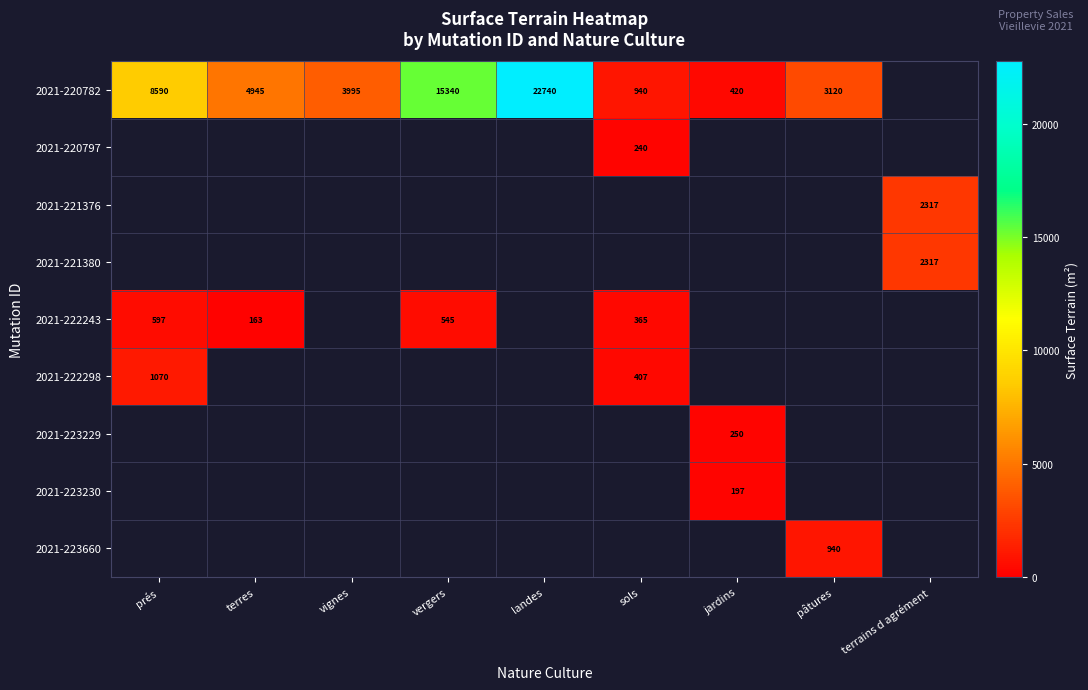

The value of 2021-221376 at terrains d agrément is 793. True or false?

False